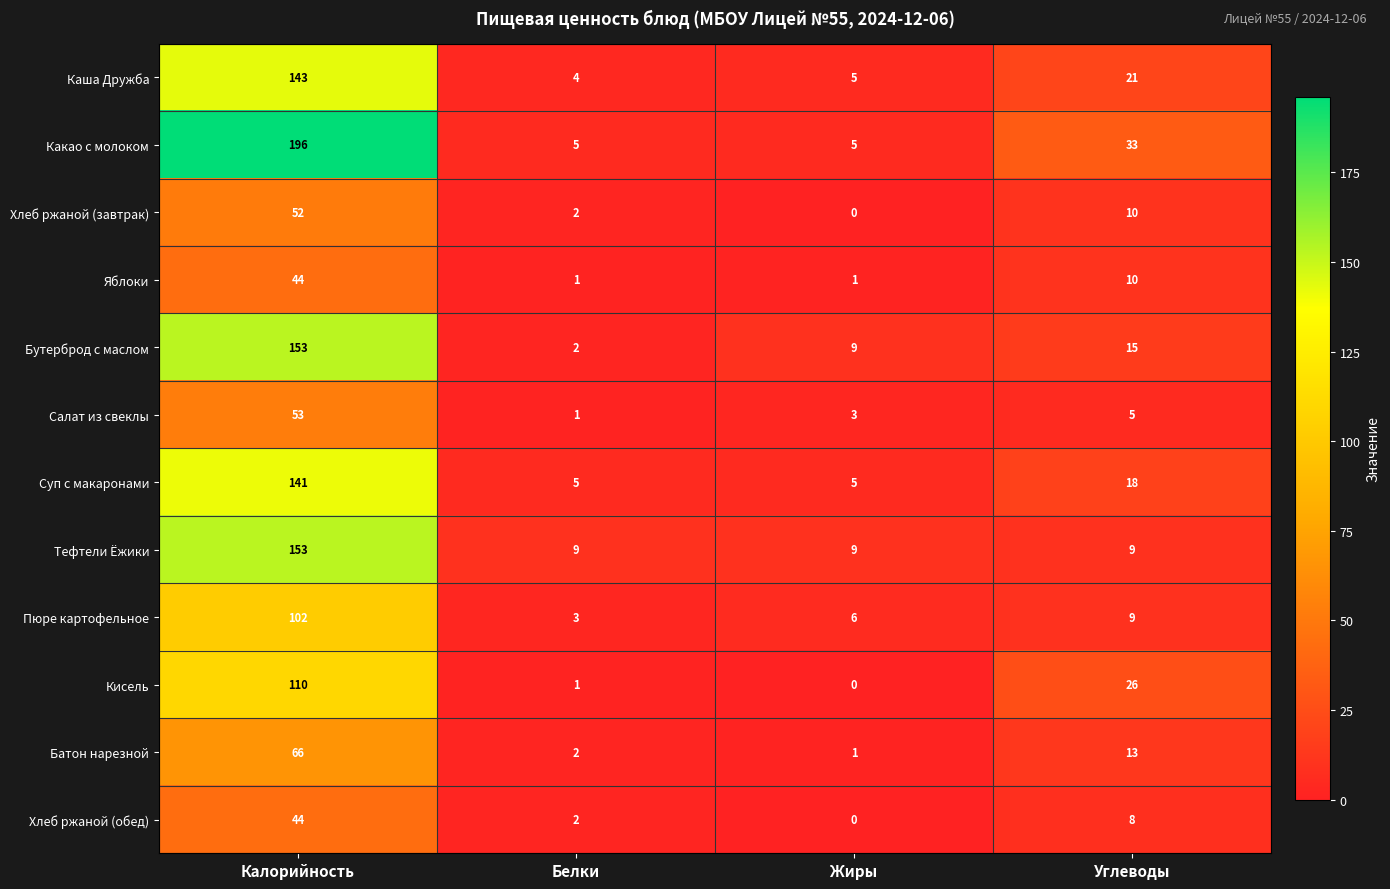

The value of Хлеб ржаной (обед) at Углеводы is 13. True or false?

False